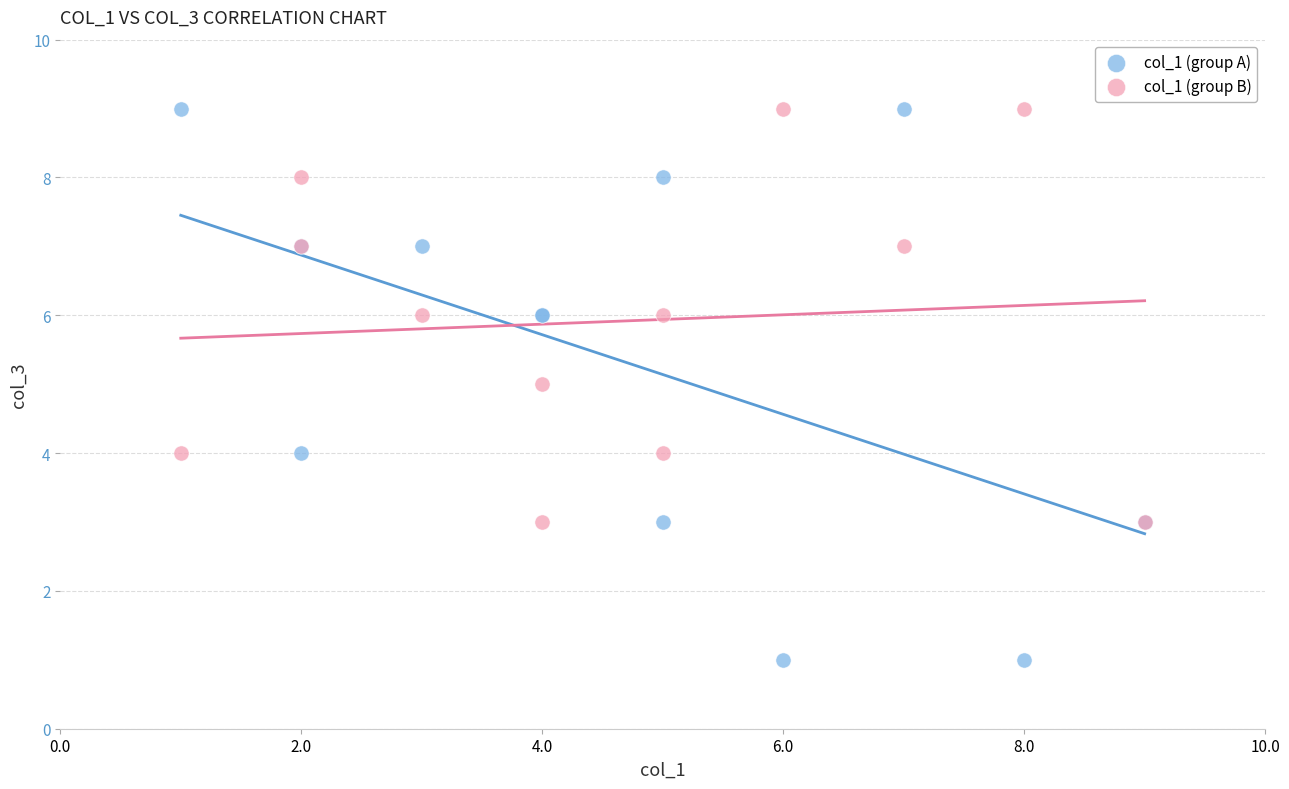

What is the X range (max minus min) for the scatter plot?

8